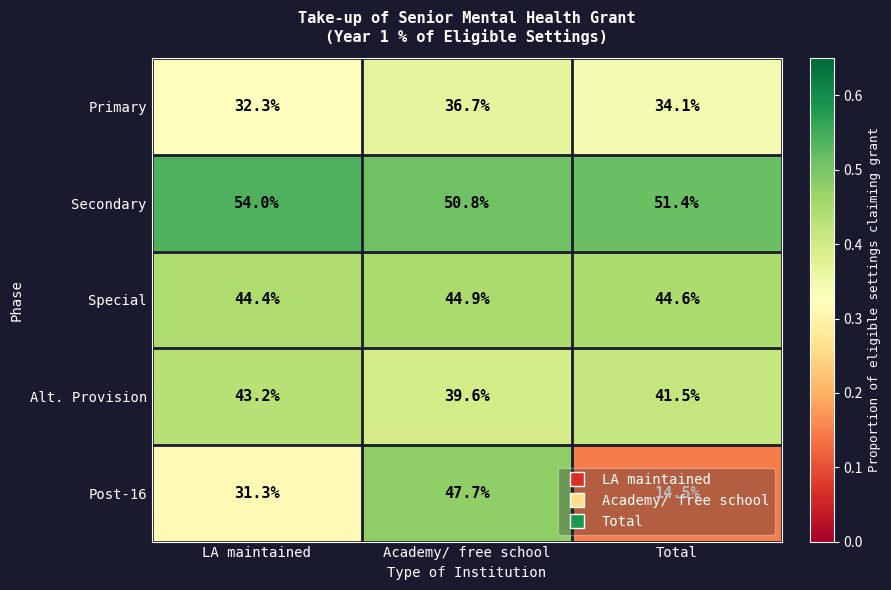

At which category is the sum across all series the highest?

Academy/ free school